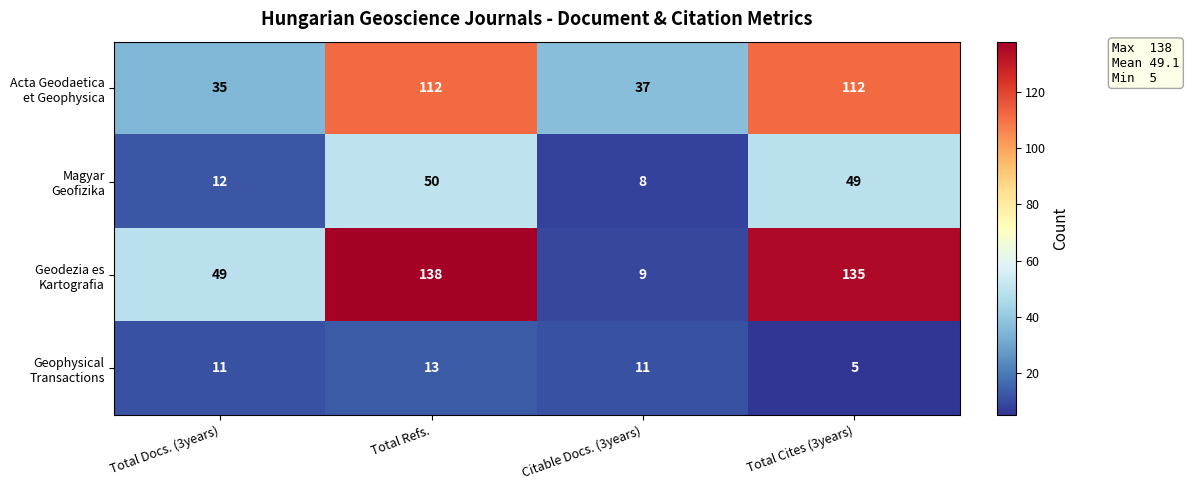

What is the greatest value displayed?

138